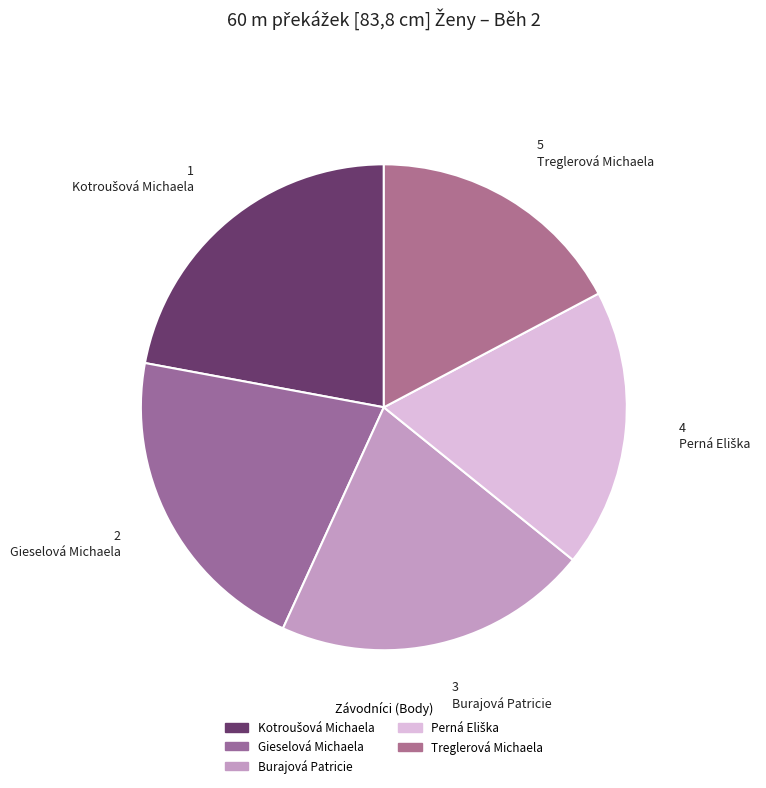

To the nearest percent, what is the combined percentage of Gieselová Michaela and Burajová Patricie?

42%